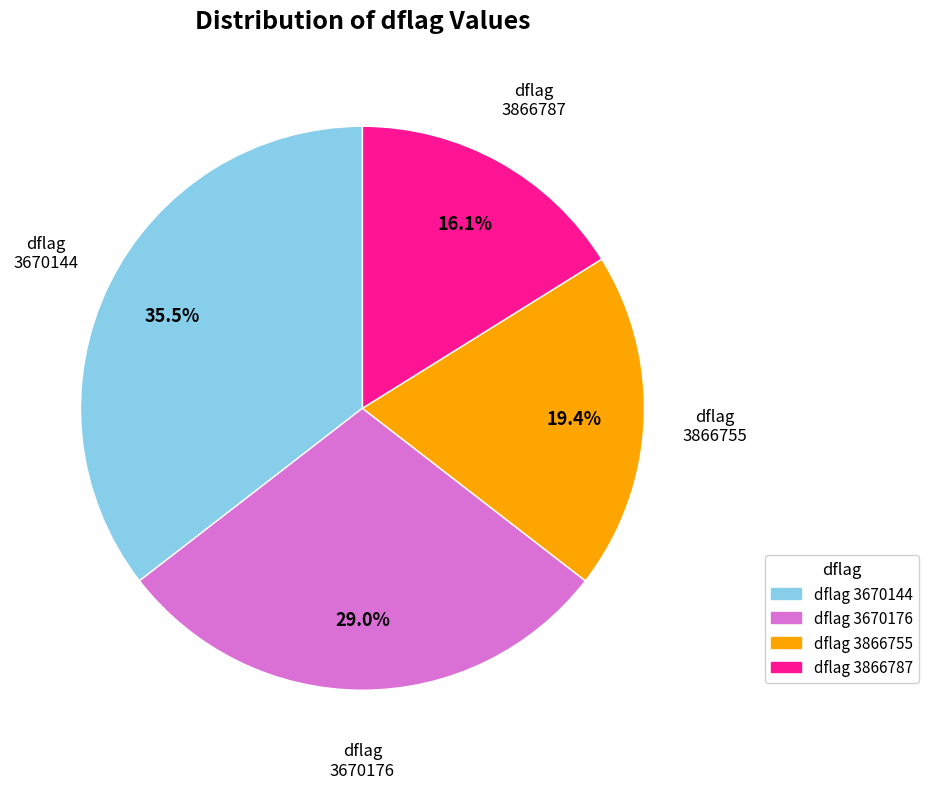

The 3670144 slice represents 14% of the pie. True or false?

False